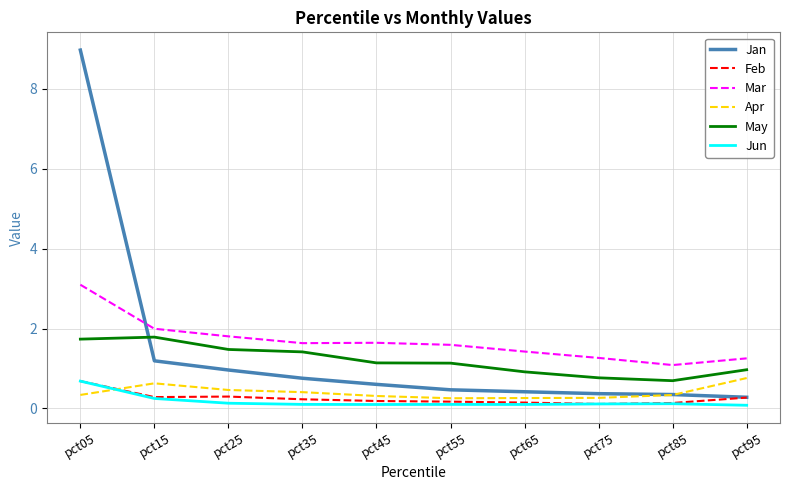

Between pct05 and pct85, which series saw the biggest shift?

Jan